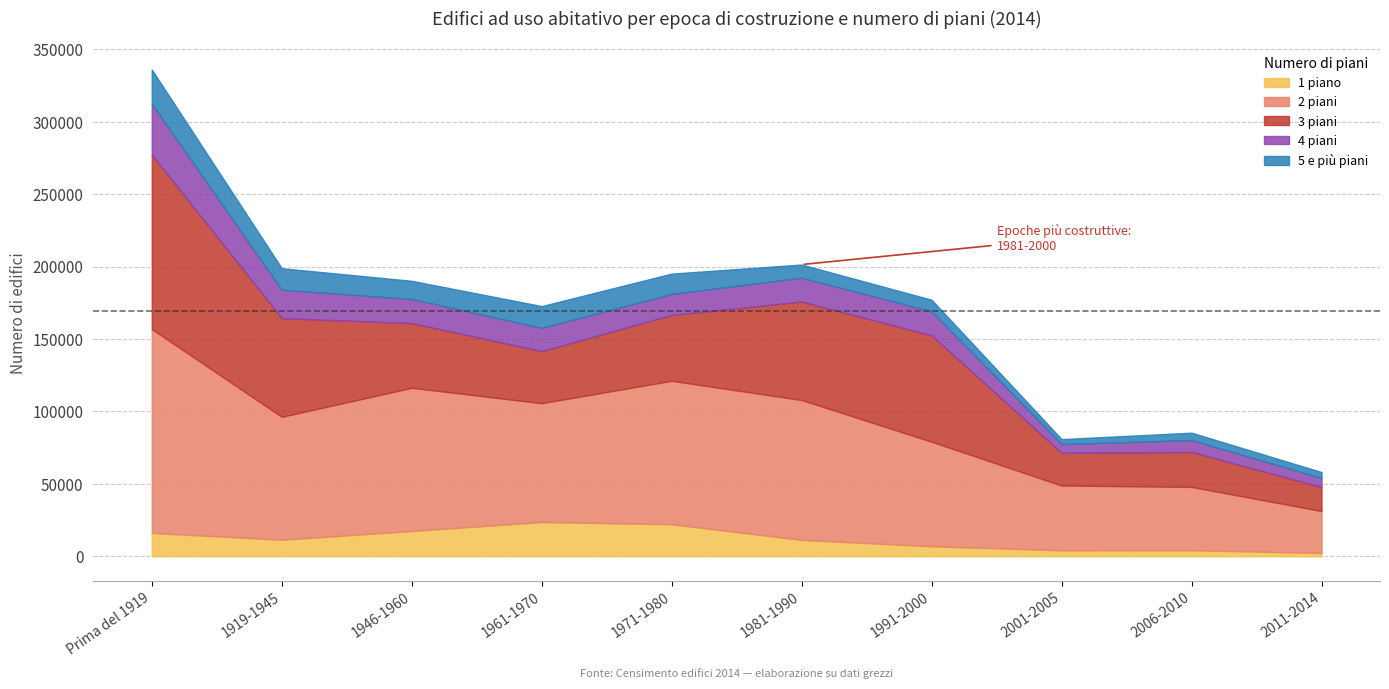

List the labels in order of 5 e più piani value, smallest first.

2001-2005, 2011-2014, 2006-2010, 1991-2000, 1981-1990, 1946-1960, 1971-1980, 1919-1945, 1961-1970, Prima del 1919